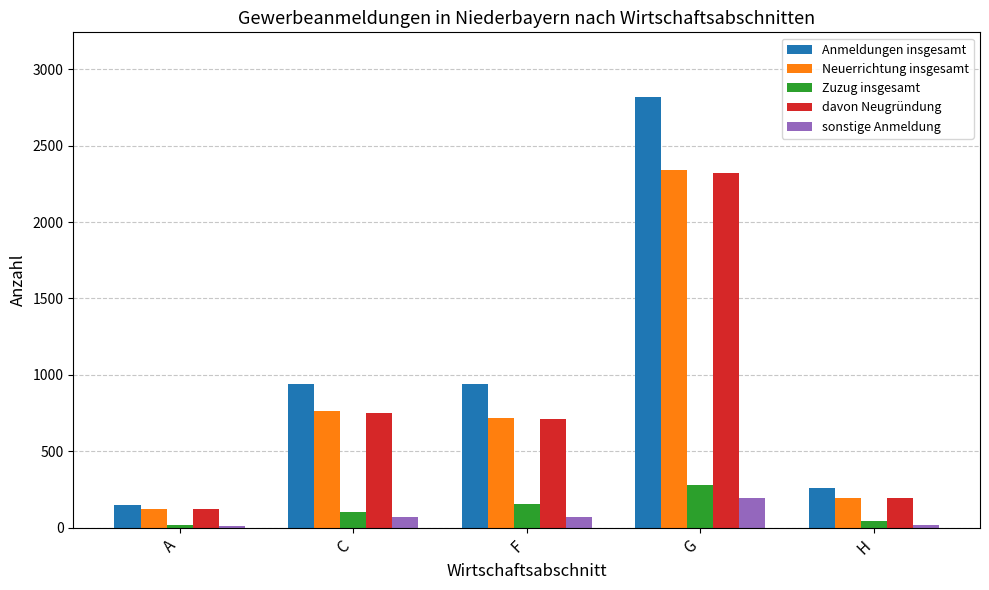

At how many categories does at least one series exceed 585?

3